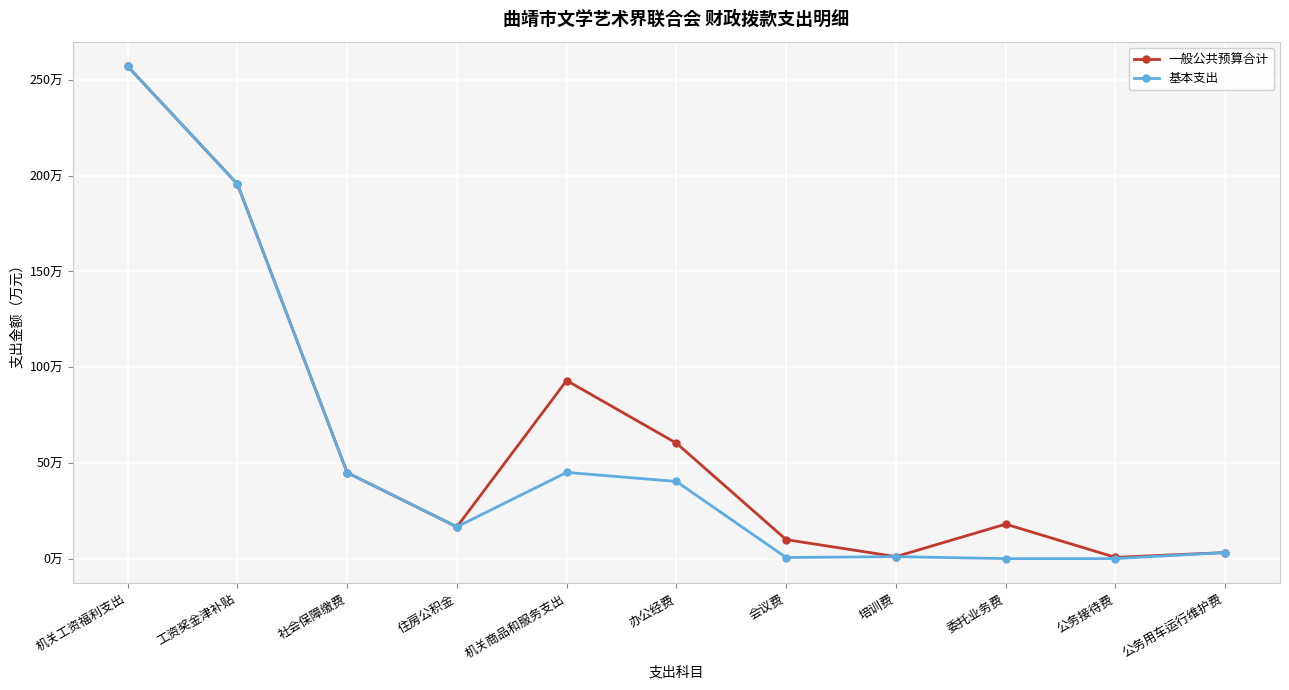

What is the sum of all 一般公共预算合计 values?

700.4